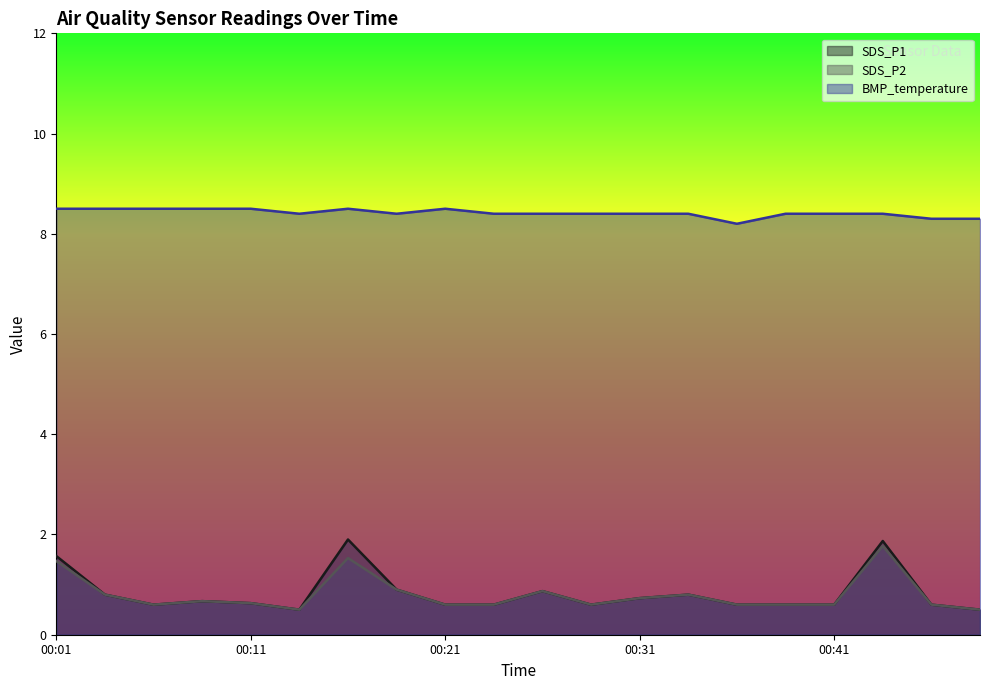

At 00:11, list the series in order from largest to smallest.

BMP_temperature, SDS_P1, SDS_P2